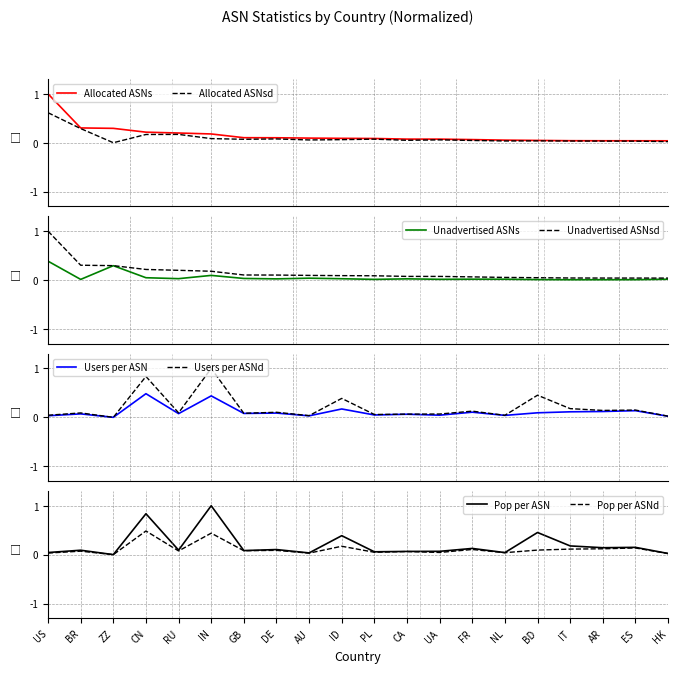

What is the difference between the maximum and minimum values in the Allocated ASNs series?

1.0